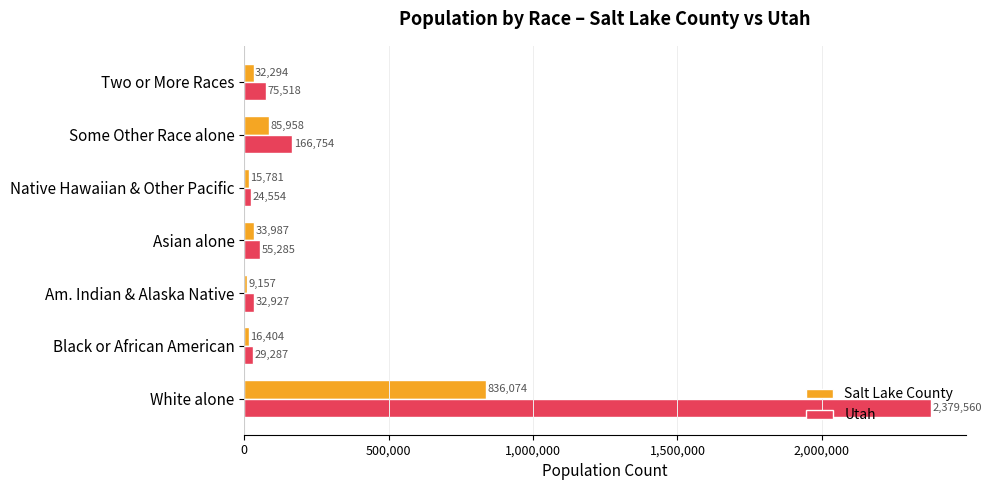

At which category is the sum across all series the highest?

White alone